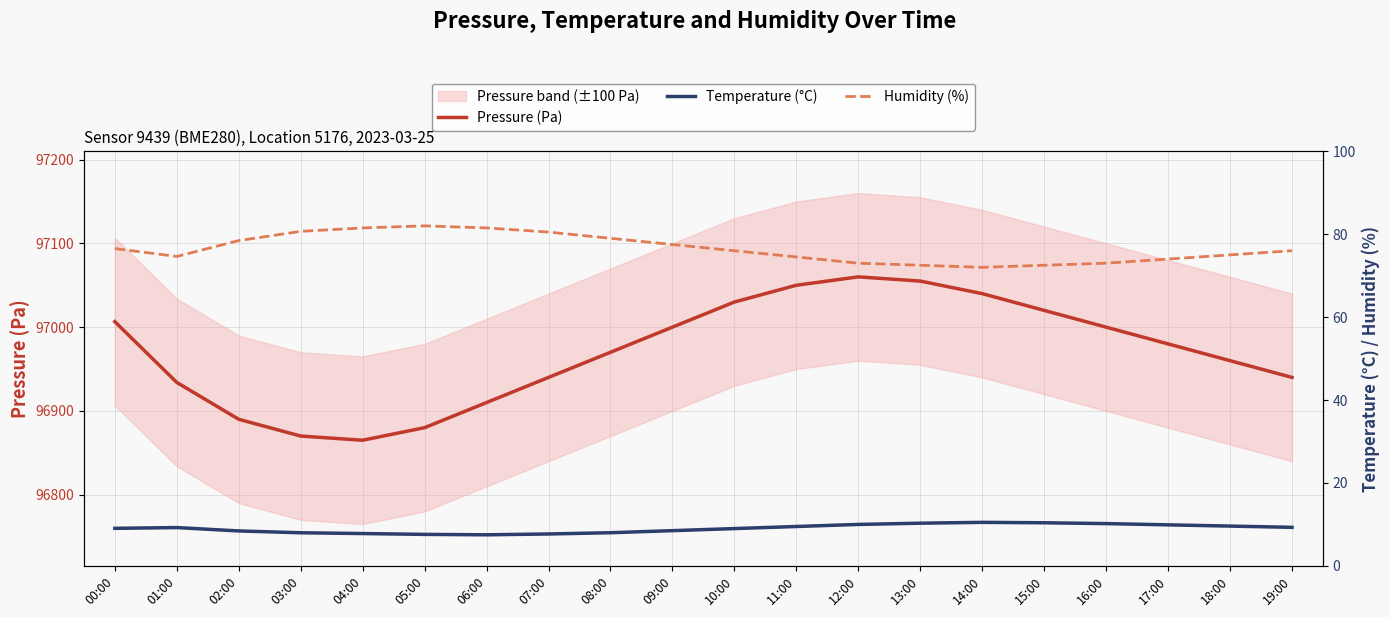

The Pressure (Pa) series shows 133858.7 at 13:00. True or false?

False